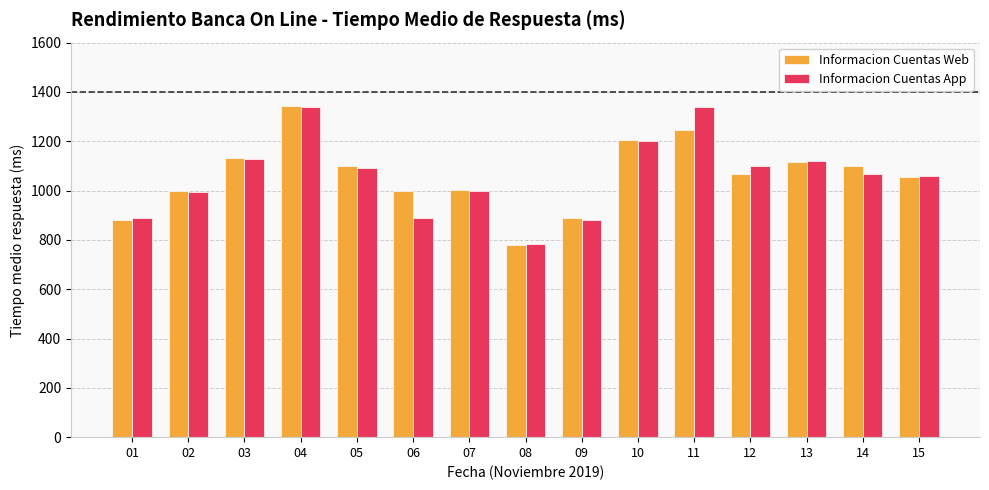

At 11, list the series in order from largest to smallest.

Informacion Cuentas App, Informacion Cuentas Web